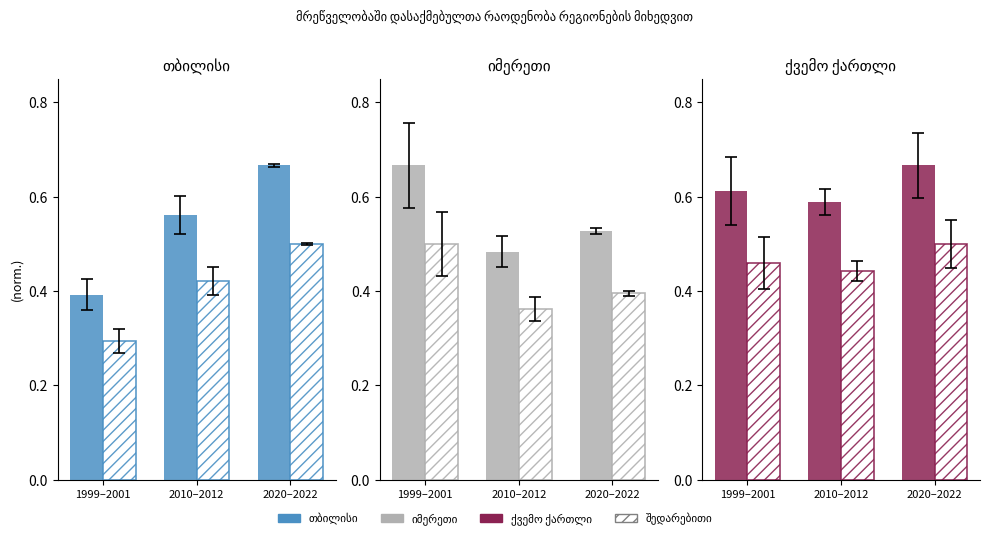

Which label corresponds to the smallest value in the chart?

1999–2001